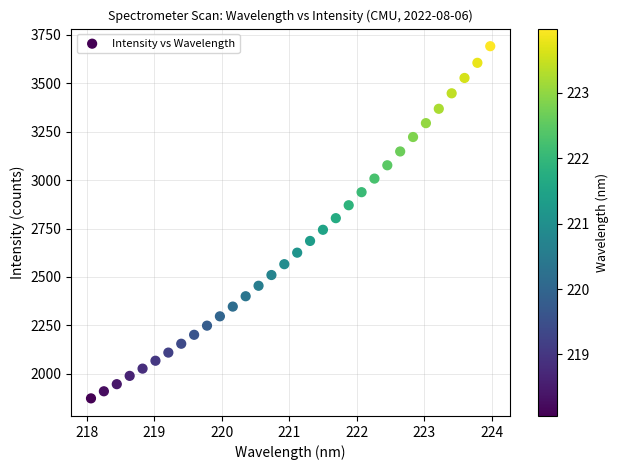

What is the range of Y values (max minus min)?

1817.2